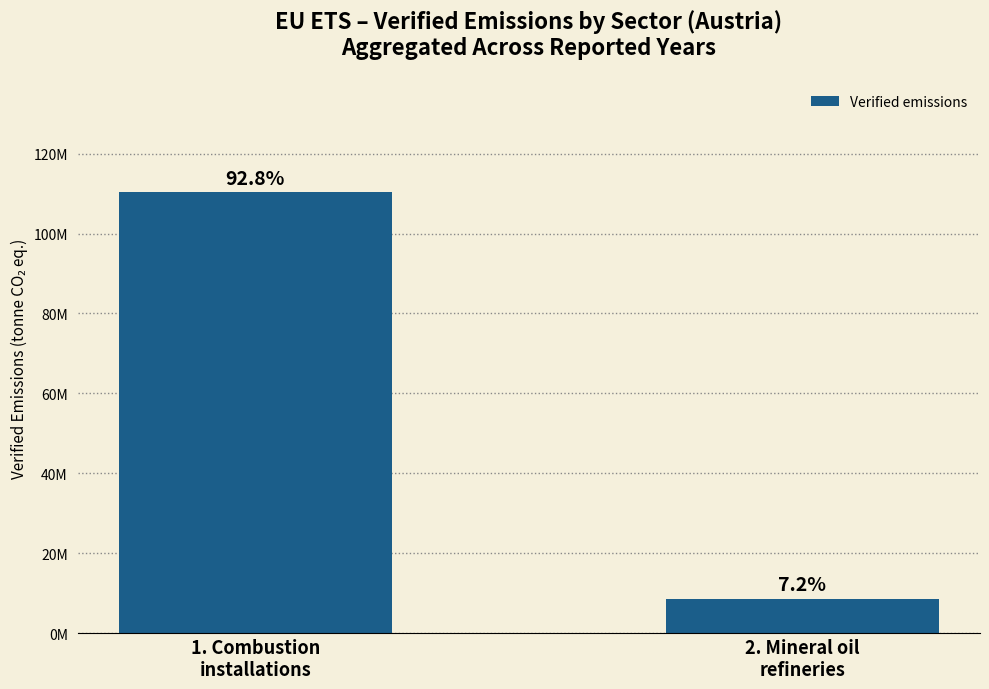

Rank the categories by value from lowest to highest.

2. Mineral oil
refineries, 1. Combustion
installations